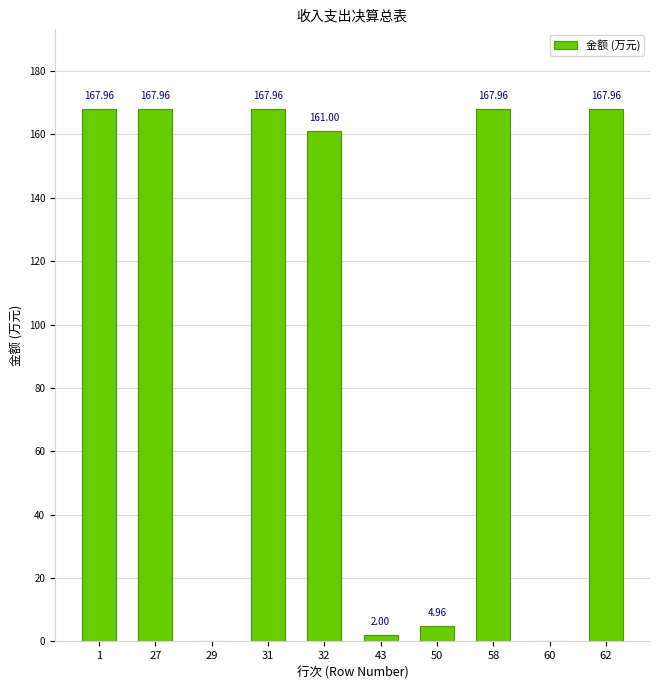

Between 29 and 32, which is larger?

32